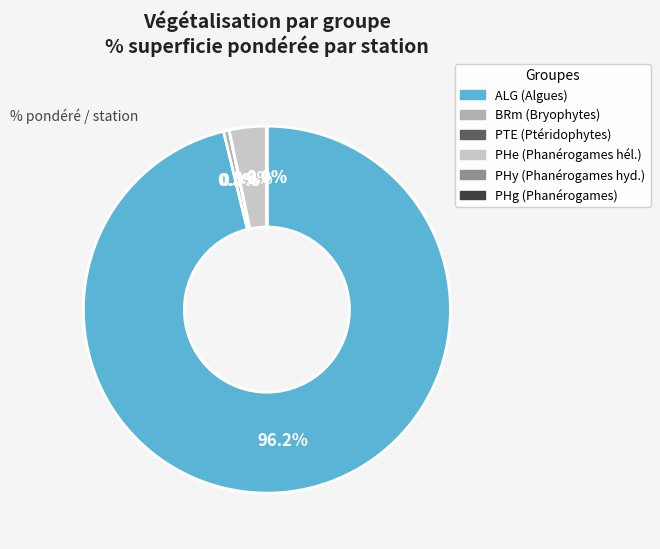

To the nearest percent, what portion does ALG represent?

96%